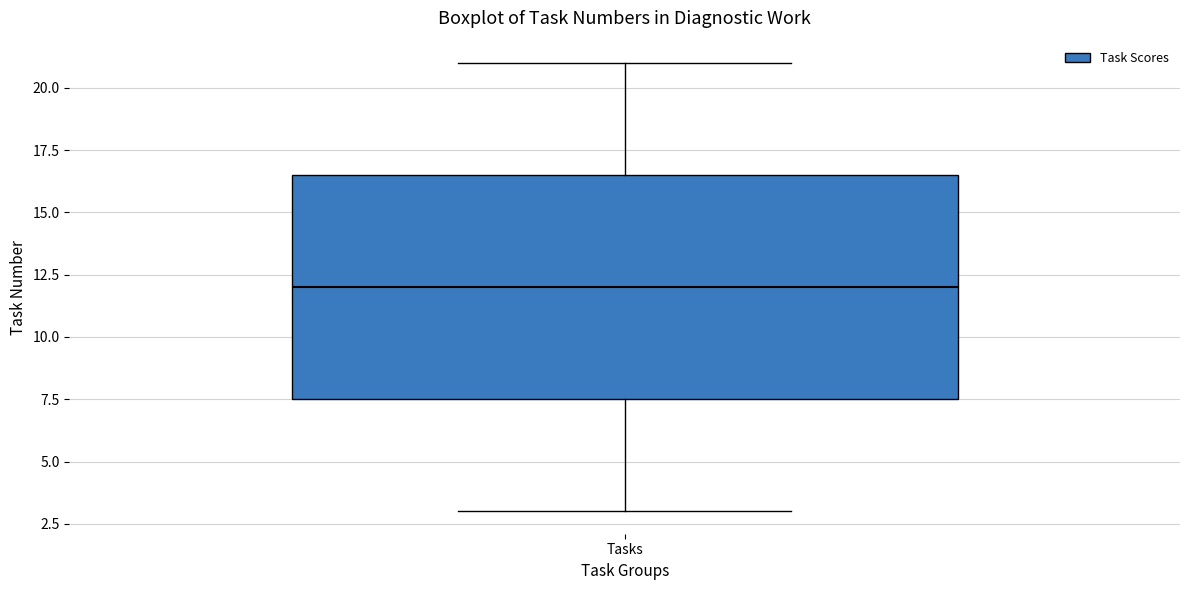

Transcribe this box plot: give where the median line is, the range the box spans, and where the two whiskers end, as read against the y-axis. The values are not printed on the chart, so give them approximately, as read against the axis.

median 12.0, box 7.5 to 16.5, whiskers 3.0 to 21.0